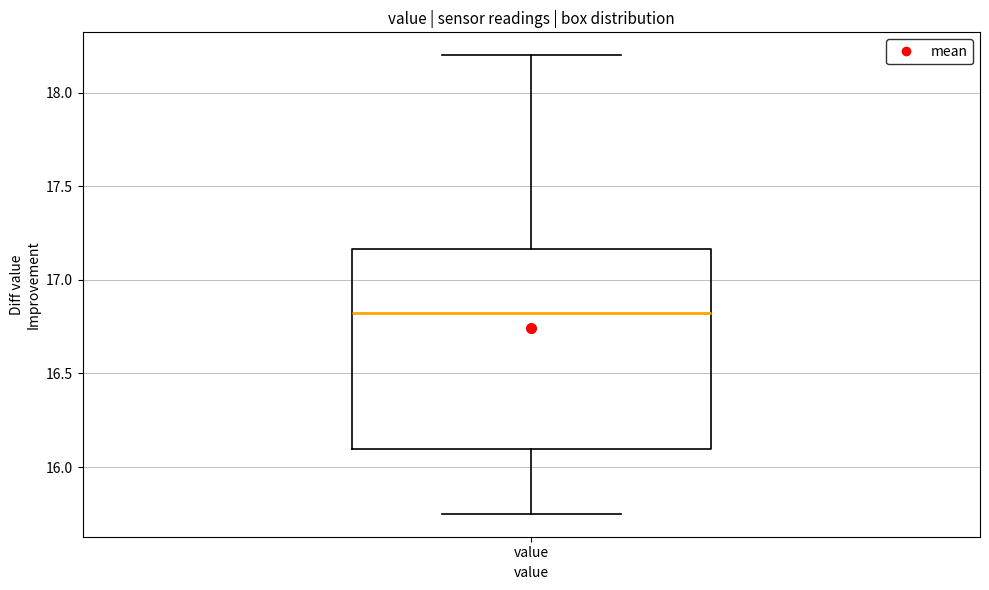

Read this box plot against the y-axis: the position of the median line, the range covered by the box, and the ends of both whiskers. The values are not printed on the chart, so give them approximately, as read against the axis.

median 16.85, box 16.10 to 17.15, whiskers 15.75 to 18.20